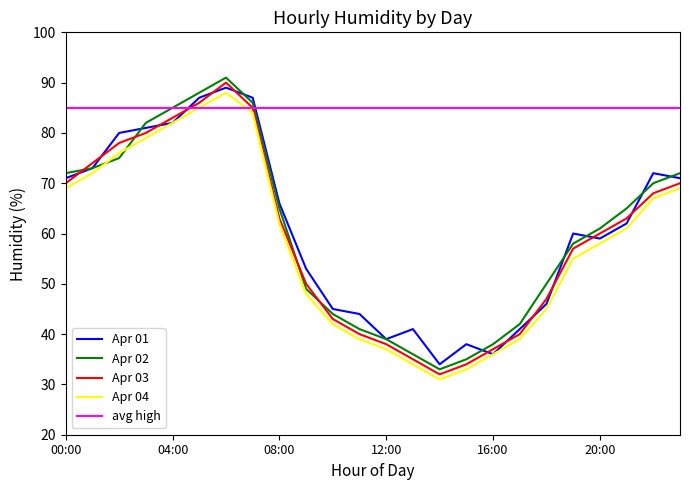

What is the minimum value for Apr 01?

34